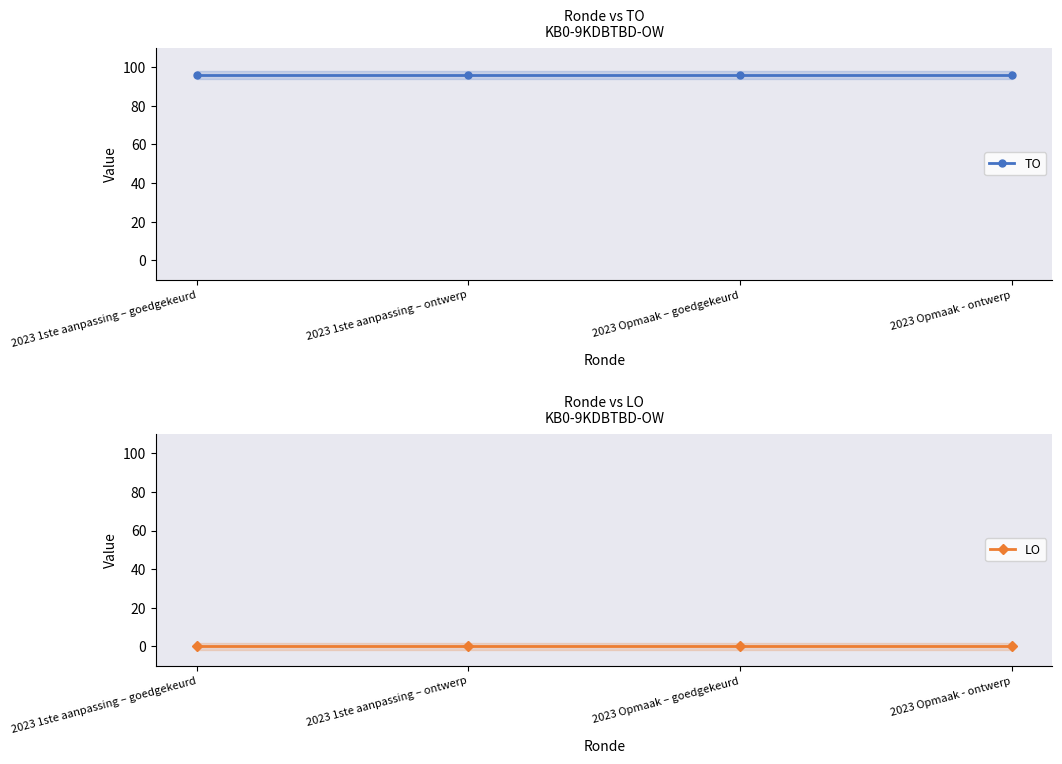

At which label is LO closest to 0?

2023 1ste aanpassing – goedgekeurd